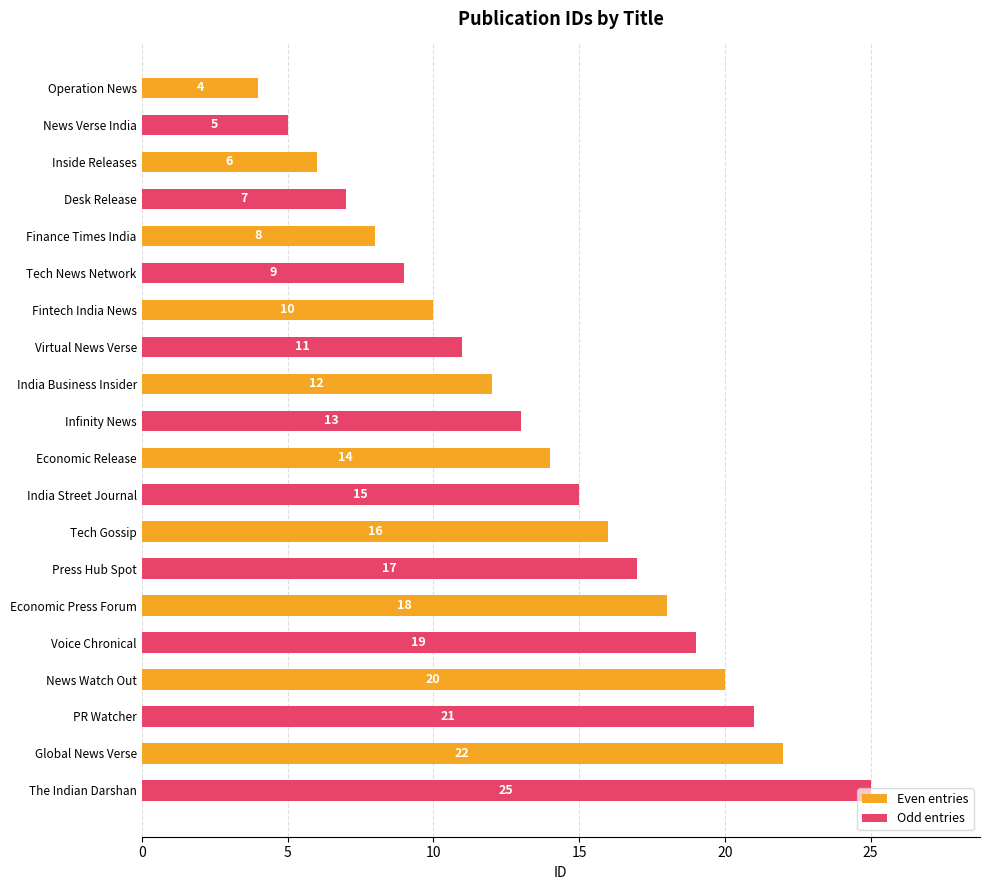

At which label is Odd entries closest to 15?

Economic Release